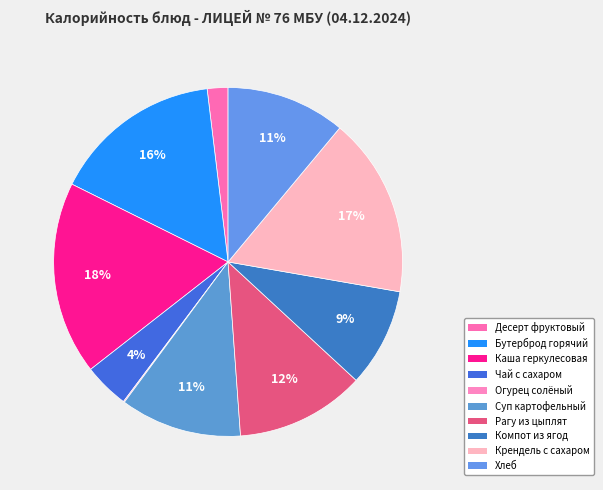

What is the smallest slice in the pie chart?

Огурец солёный